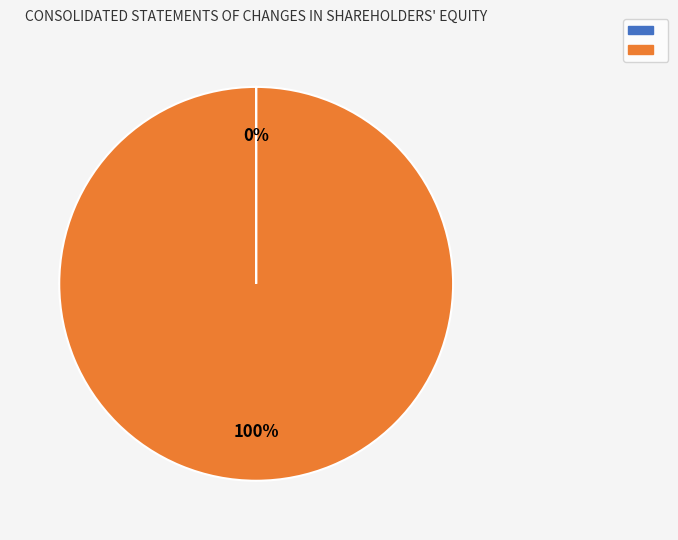

To the nearest percent, what is the difference between the largest and smallest slice percentages?

100%